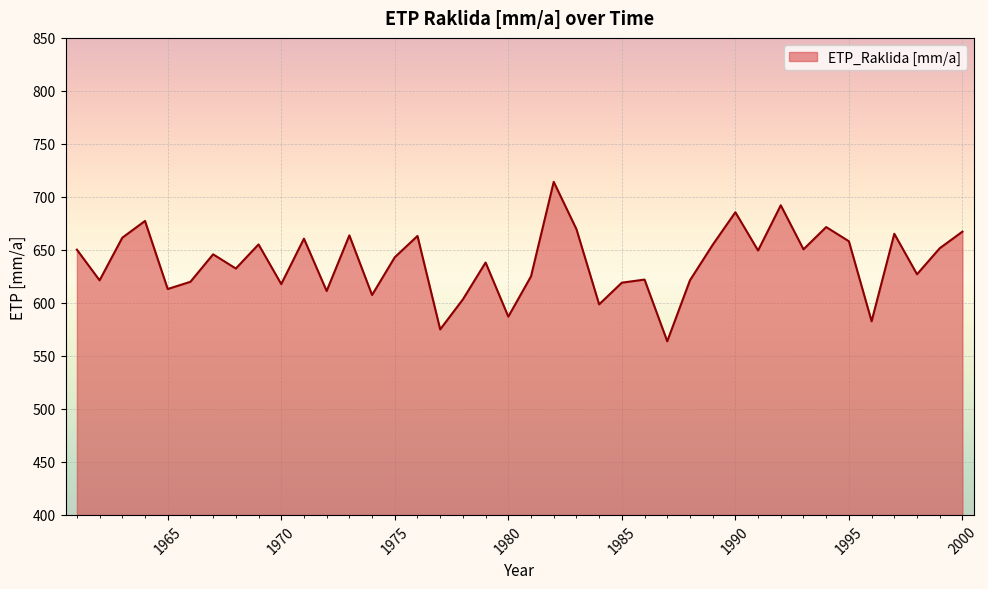

What is the smallest value displayed?

563.8